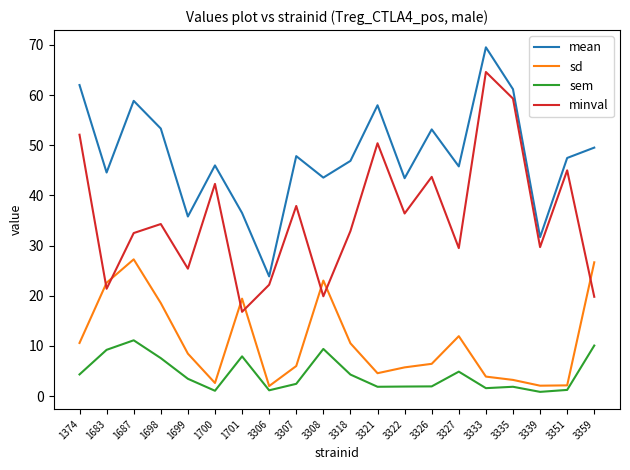

Is it true that minval equals 6.9 at 1701?

False